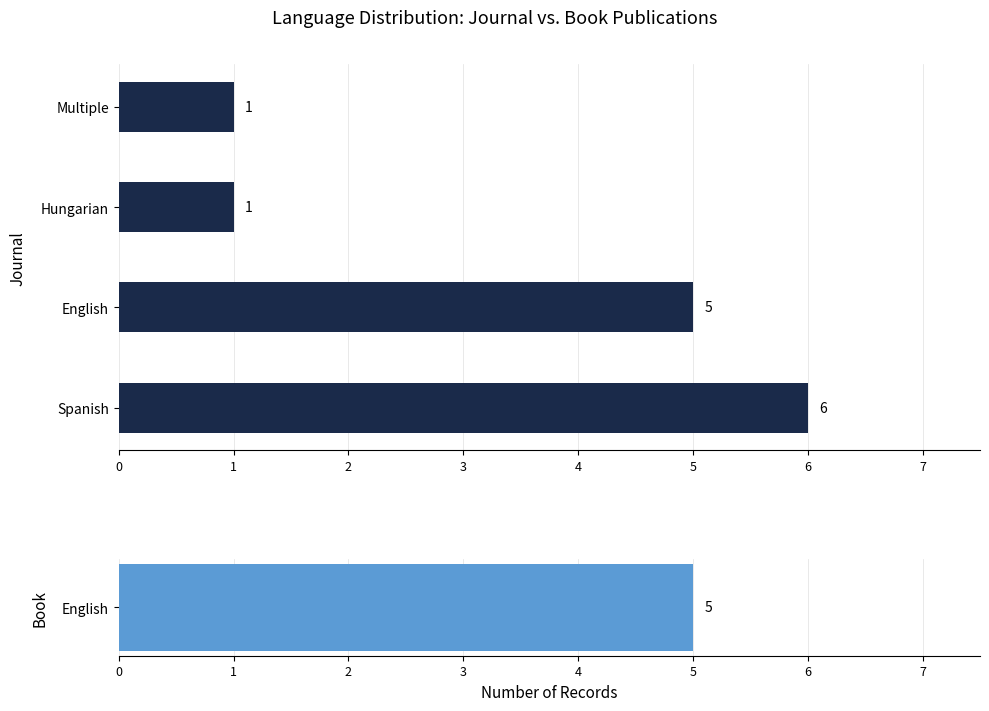

Is it true that the value at Multiple is 1?

True